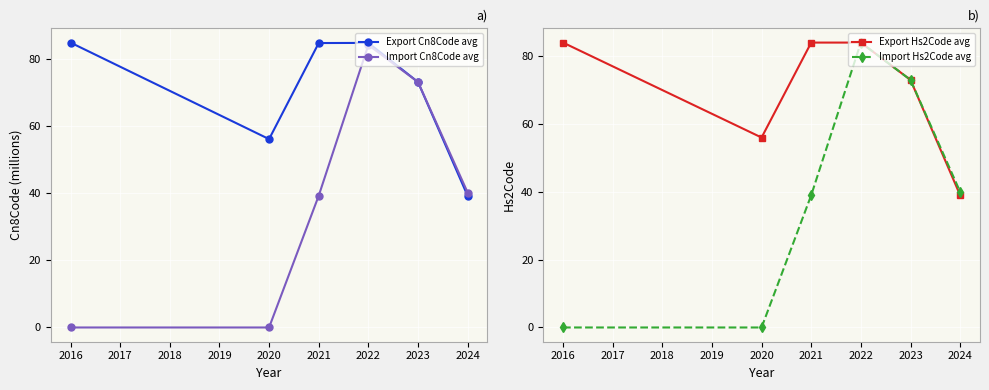

How many interior local peaks does the Export Cn8Code avg series have?

1